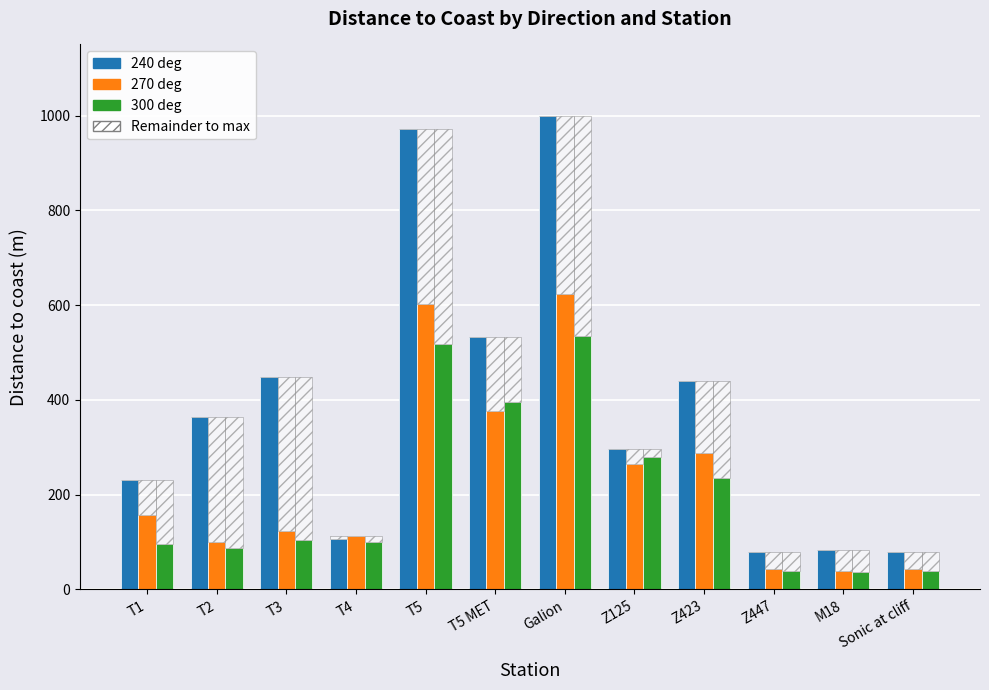

List the labels in order of 240 deg value, largest first.

Galion, T5, T5 MET, T3, Z423, T2, Z125, T1, T4, M18, Z447, Sonic at cliff